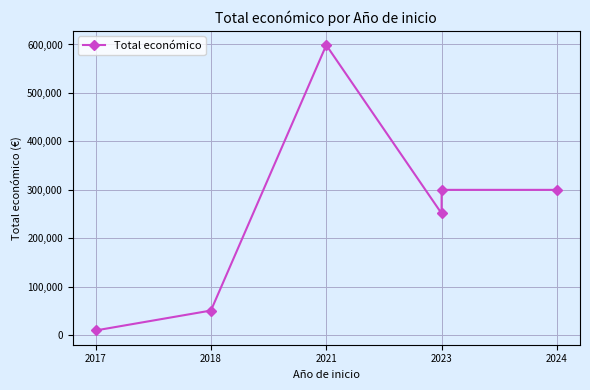

Read the value at 2023.

251272